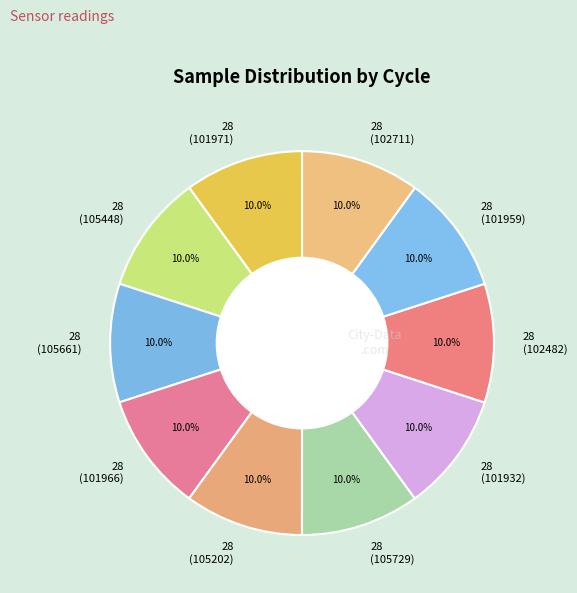

Does 28 (105661) account for over 50% of the chart?

No